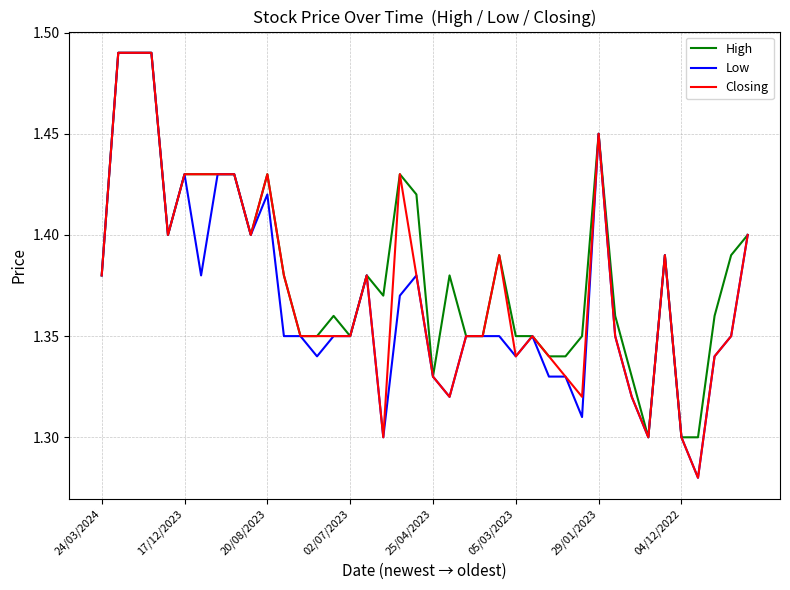

Is it true that Low equals 0.5 at 24/03/2024?

False